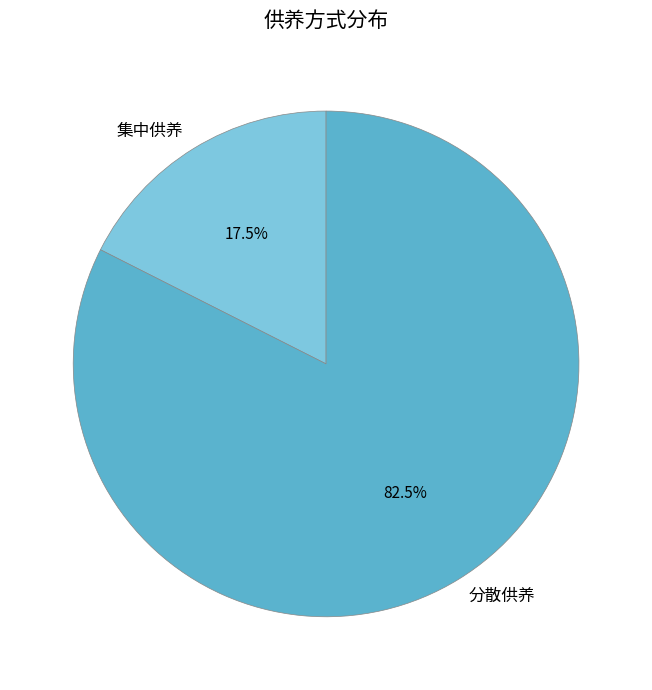

Count the number of slices in the pie.

2